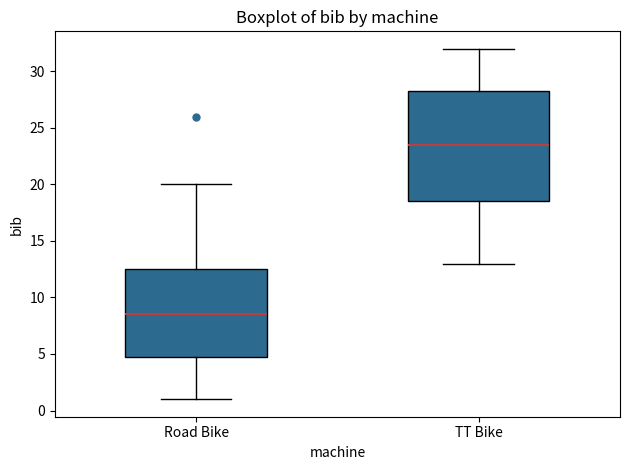

Which box's median line is the highest?

TT Bike